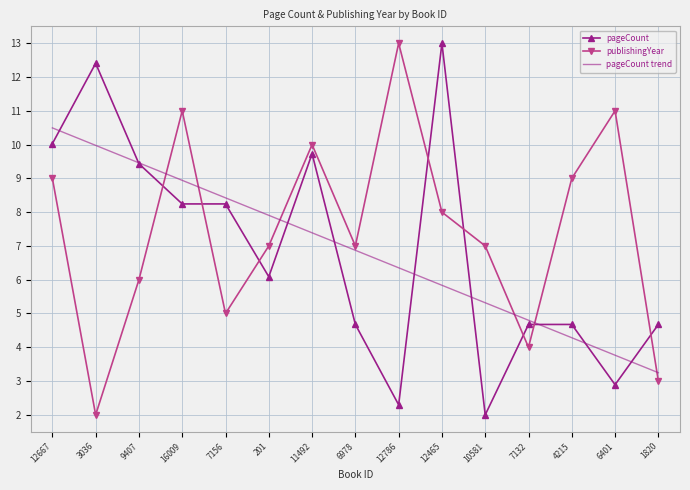

What is the lowest value of the pageCount trend series?

3.2